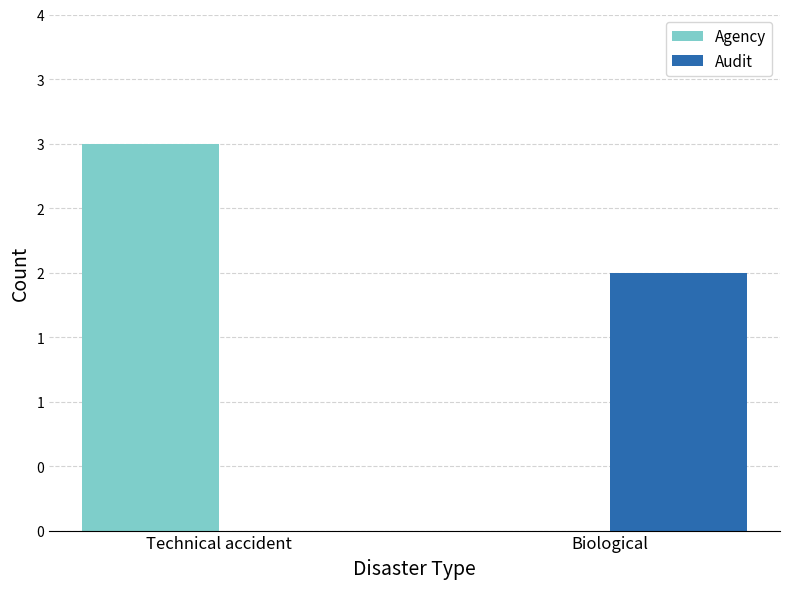

What are all the series names shown in the legend?

Agency, Audit